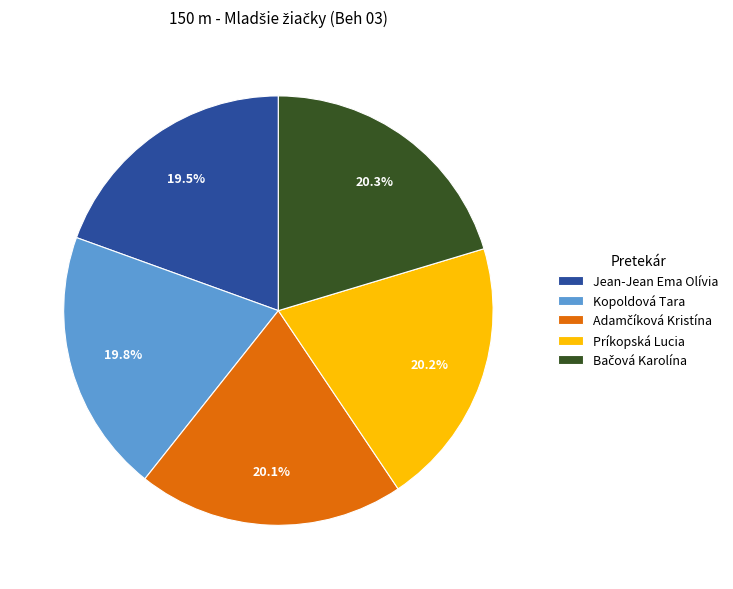

How much of the chart is everything except Príkopská Lucia?

79.8%